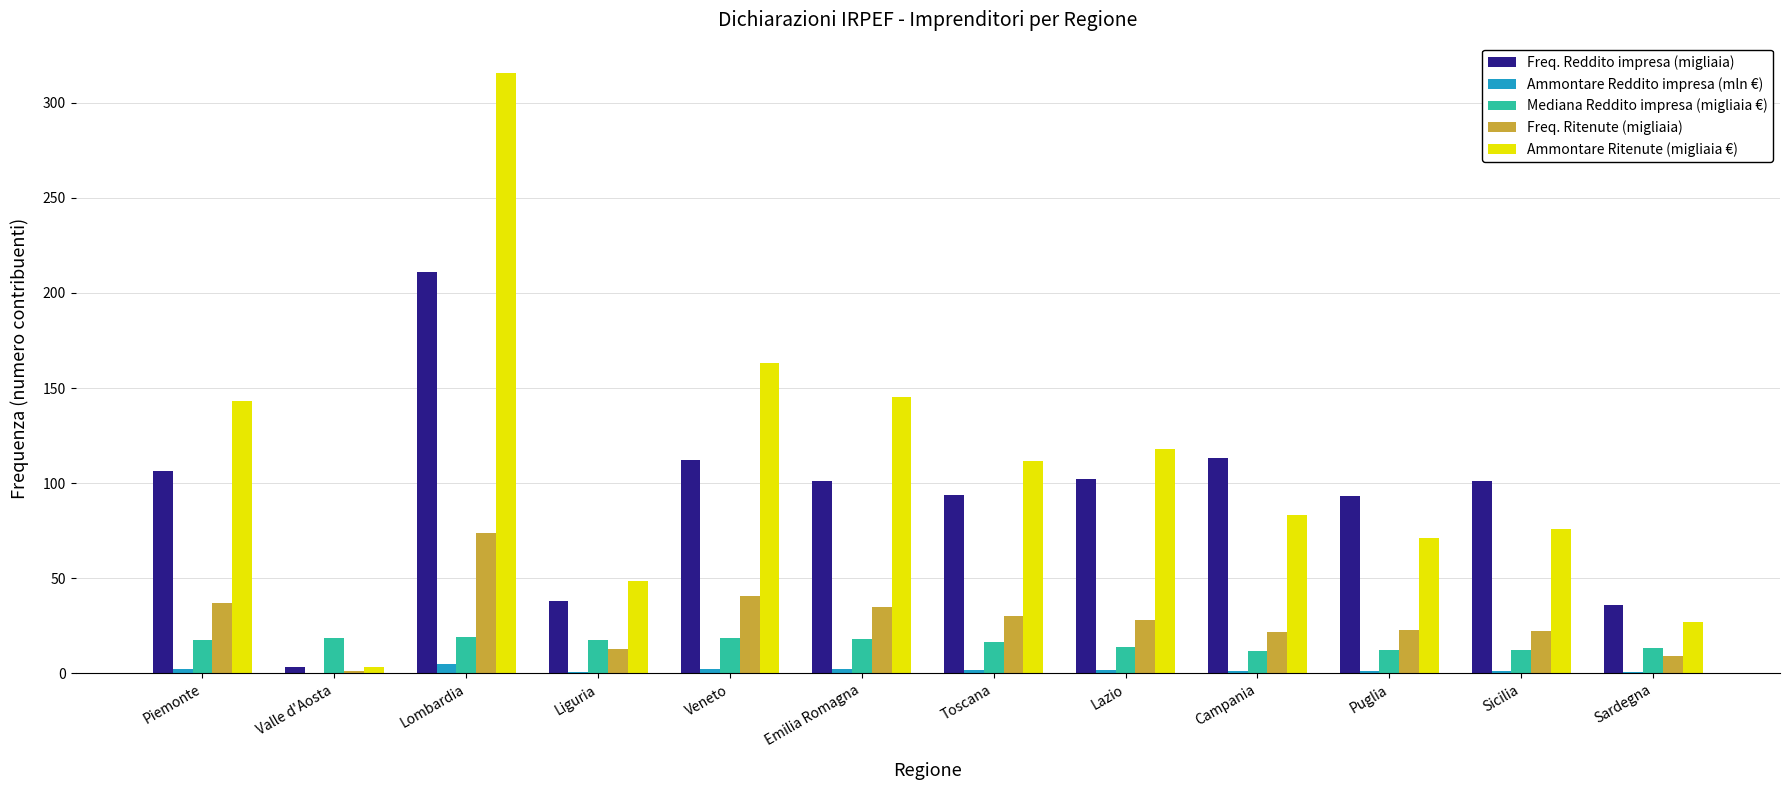

How many data points in Ammontare Ritenute (migliaia €) are above 111?

6